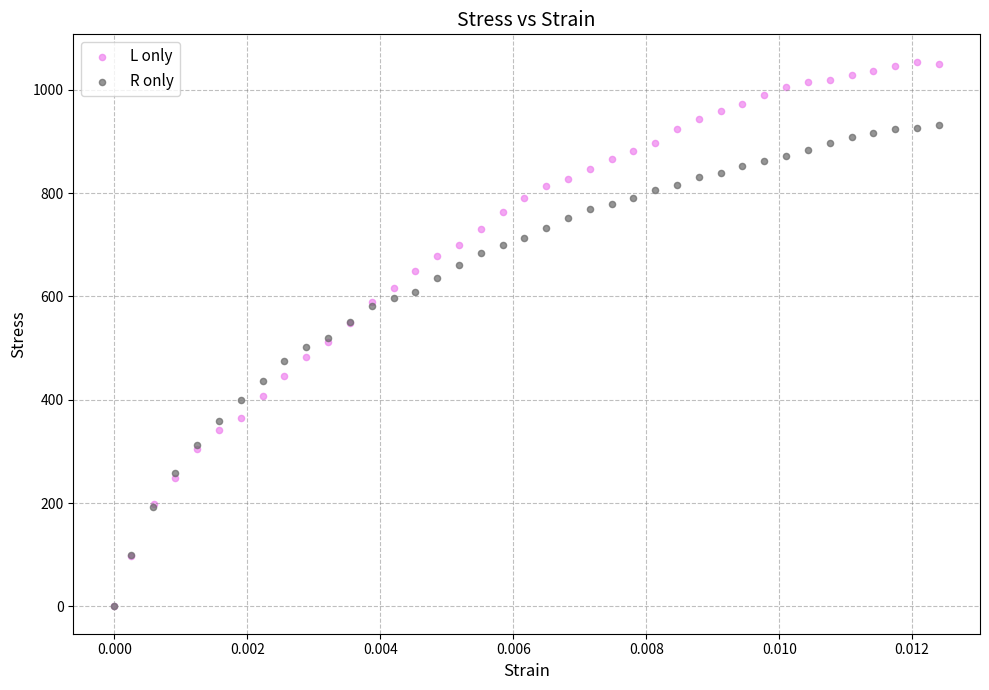

What are all the series names shown in the legend?

L only, R only